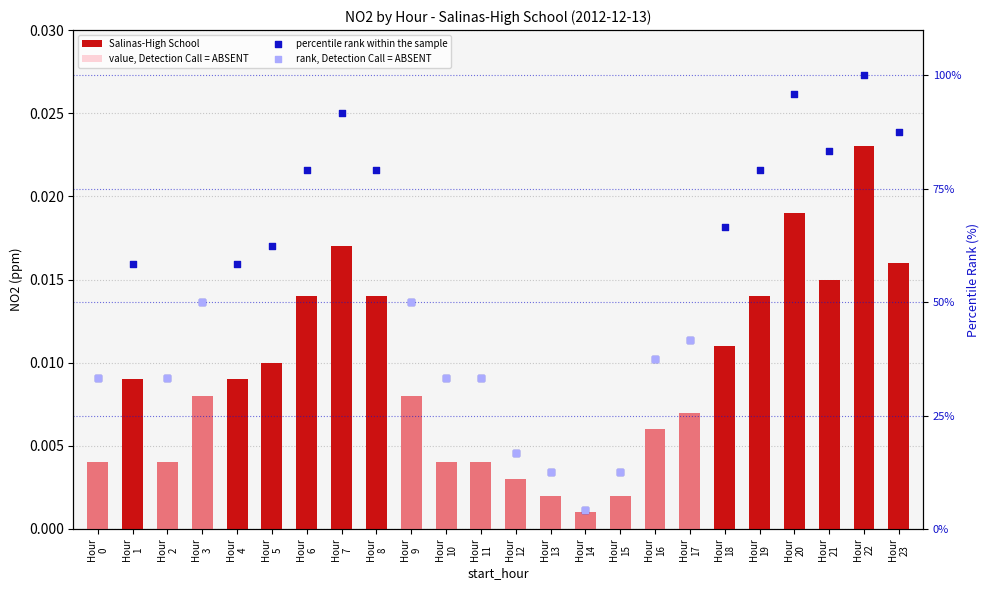

At how many categories does at least one series exceed 49?

14